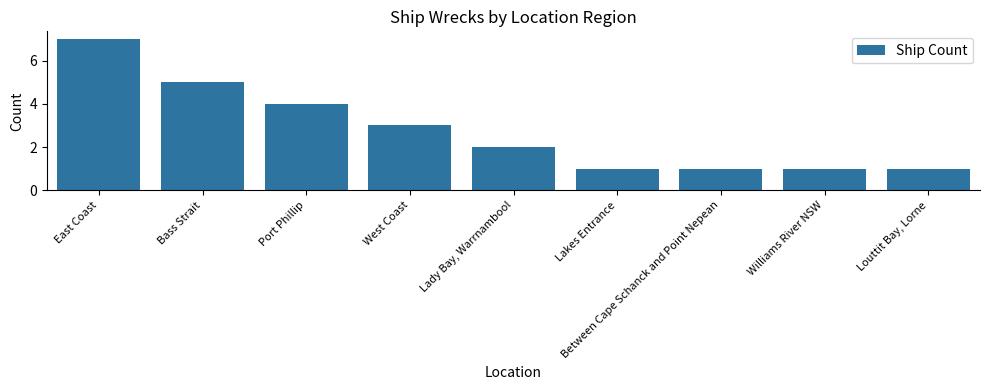

What is the minimum value shown in the chart?

1